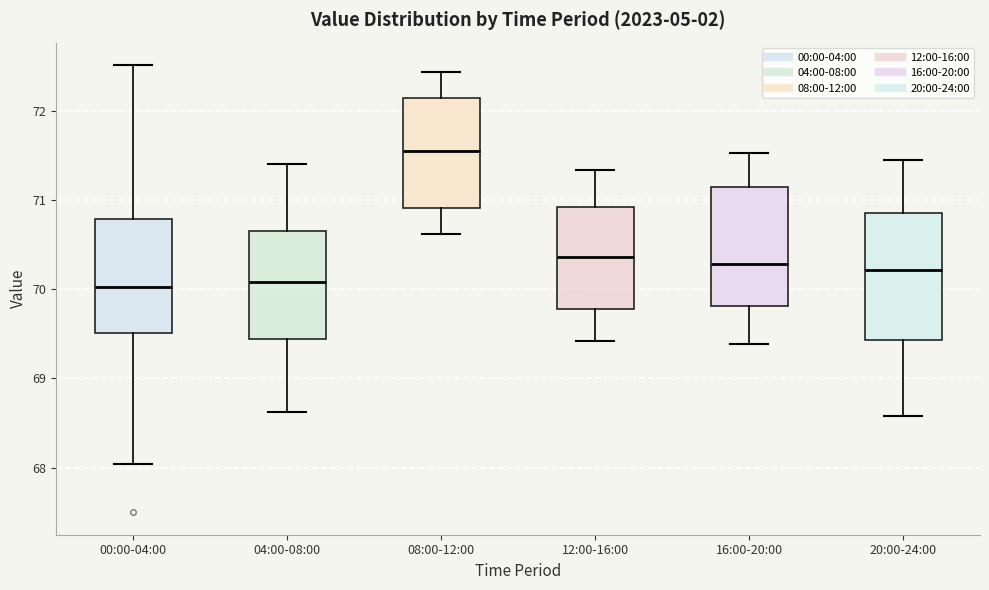

Where does the lower whisker of the box for 12:00-16:00 end on the y-axis? The values are not printed on the chart, so give them approximately, as read against the axis.

69.4